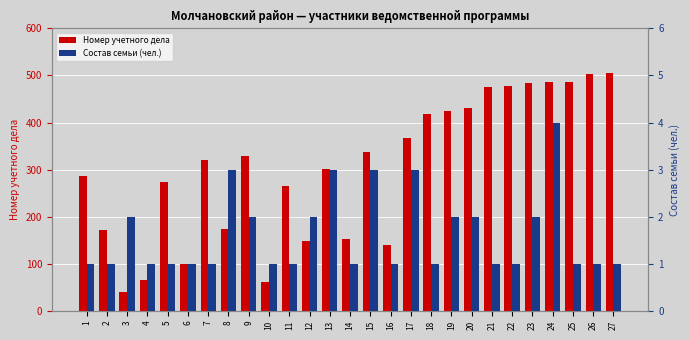

Reading left to right, extract all data points from this chart.

Номер учетного дела: 1=287	2=171	3=40	4=65	5=274	6=100	7=321	8=174	9=329	10=62	11=266	12=148	13=301	14=153	15=338	16=140	17=368	18=419	19=425	20=431	21=476	22=477	23=483	24=485	25=487	26=504	27=505
Состав семьи (чел.): 1=1	2=1	3=2	4=1	5=1	6=1	7=1	8=3	9=2	10=1	11=1	12=2	13=3	14=1	15=3	16=1	17=3	18=1	19=2	20=2	21=1	22=1	23=2	24=4	25=1	26=1	27=1